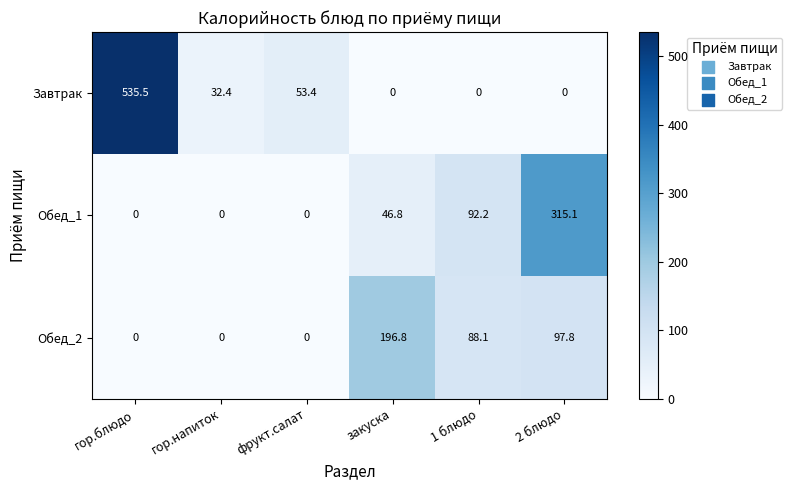

Rank the series by their average value, from lowest to highest.

Обед_2, Обед_1, Завтрак